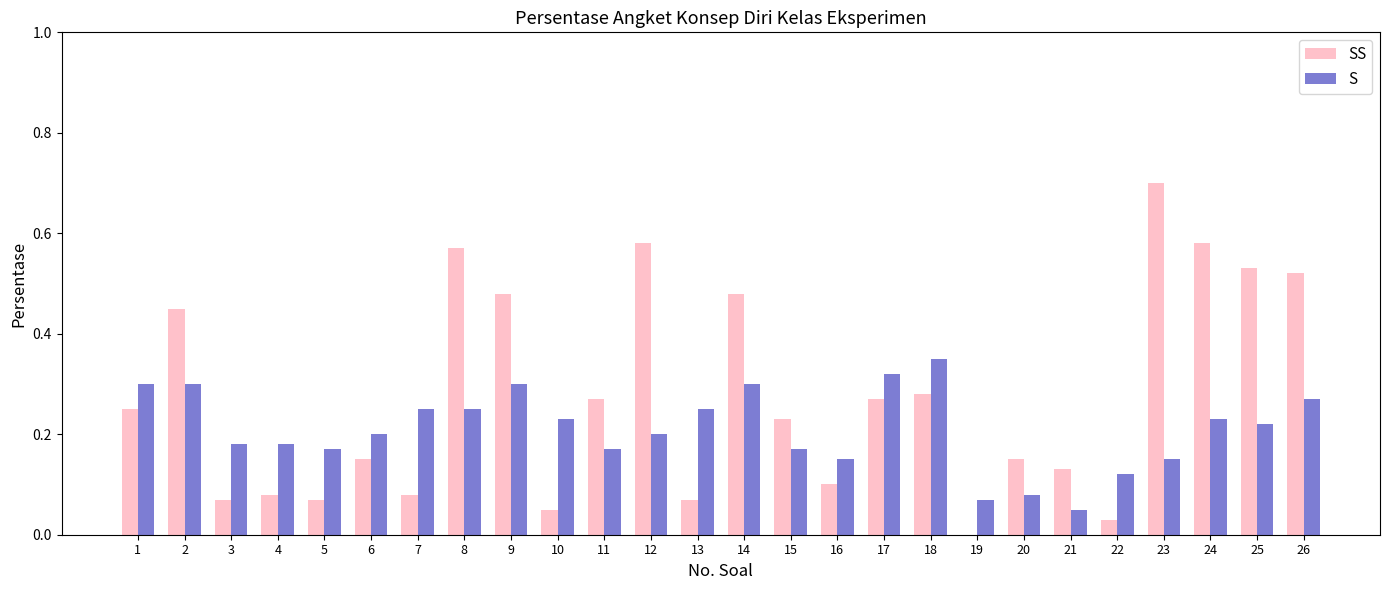

Between 17 and 19, which series saw the biggest shift?

SS